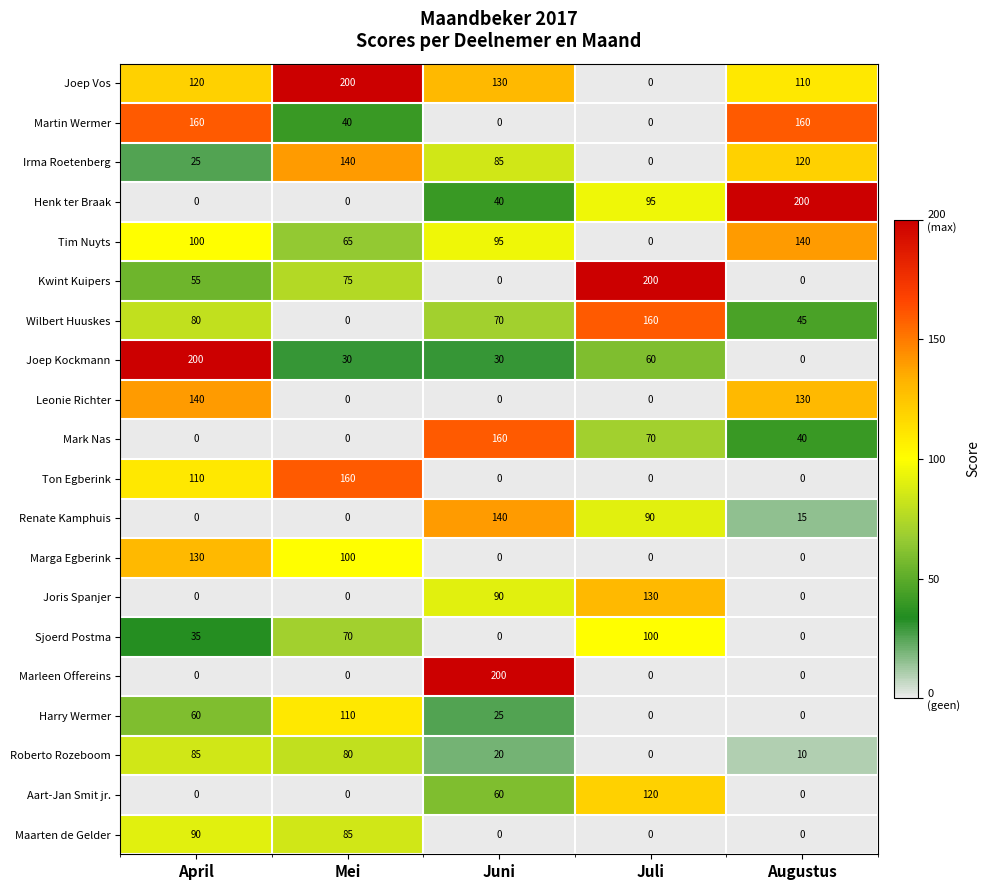

What is the difference between the highest and lowest values at Augustus?

200